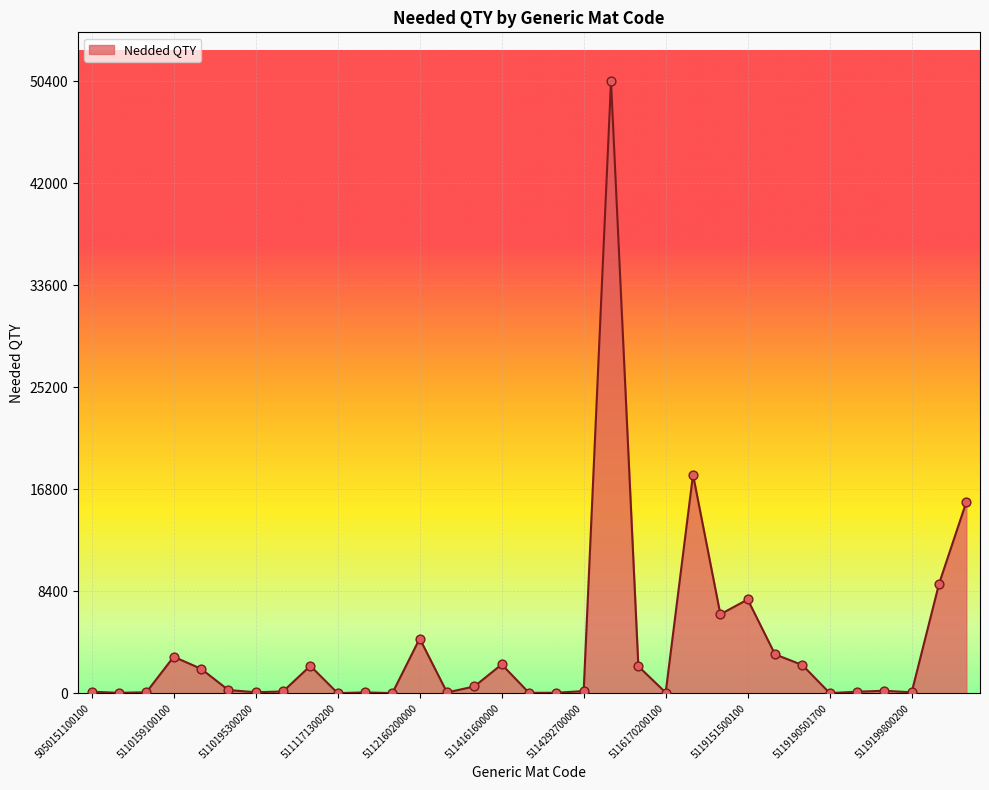

What is the difference between the maximum and minimum values?

50398